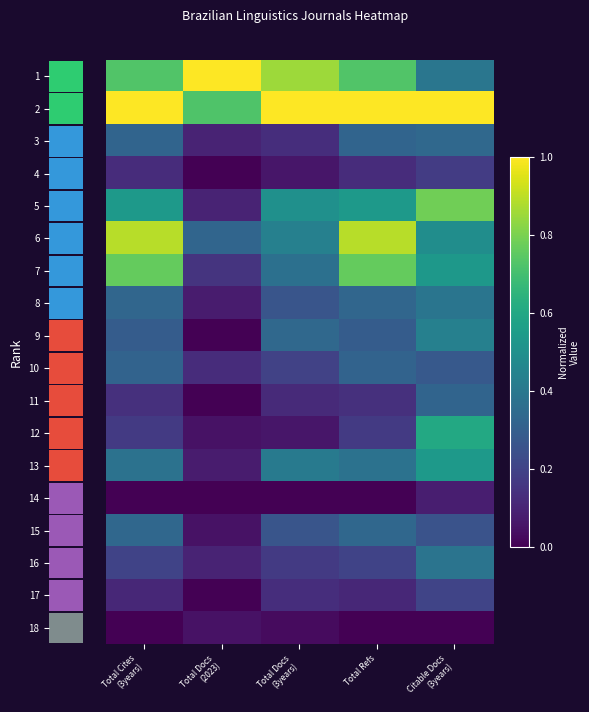

The value of 12 at Total Refs is 0.2. True or false?

True